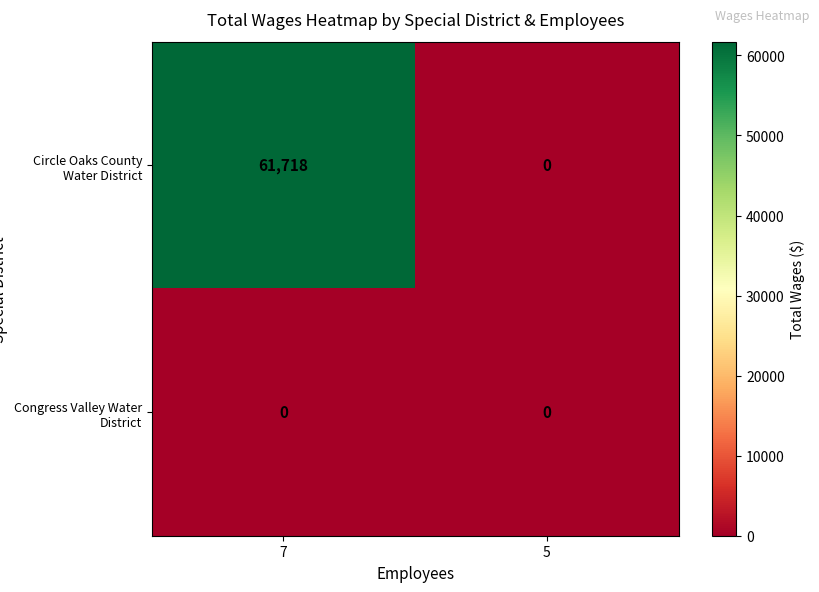

What is the total value across all series at 7?

61718